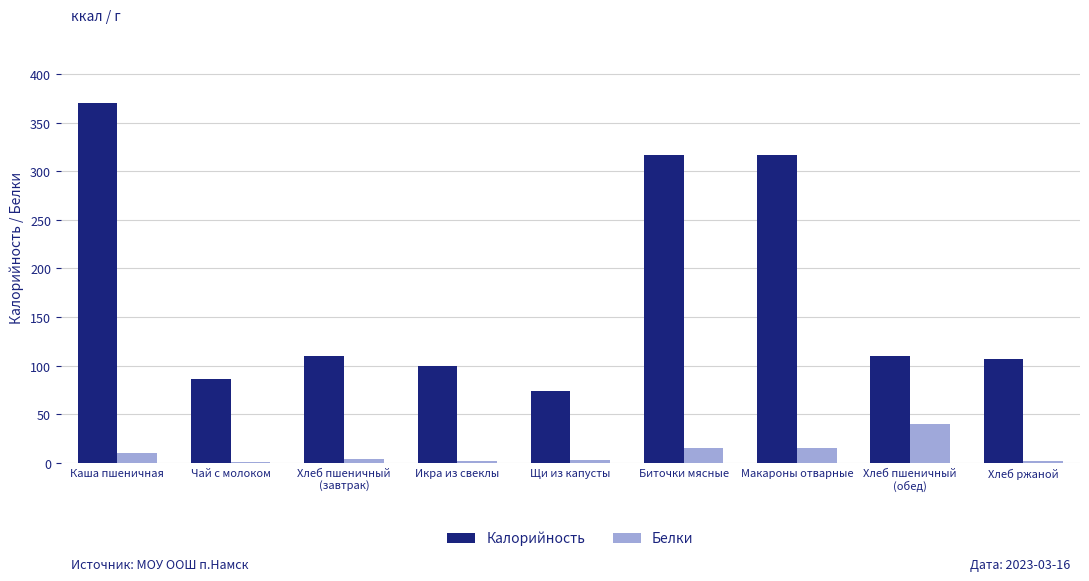

What is the minimum value shown in the chart?

1.4